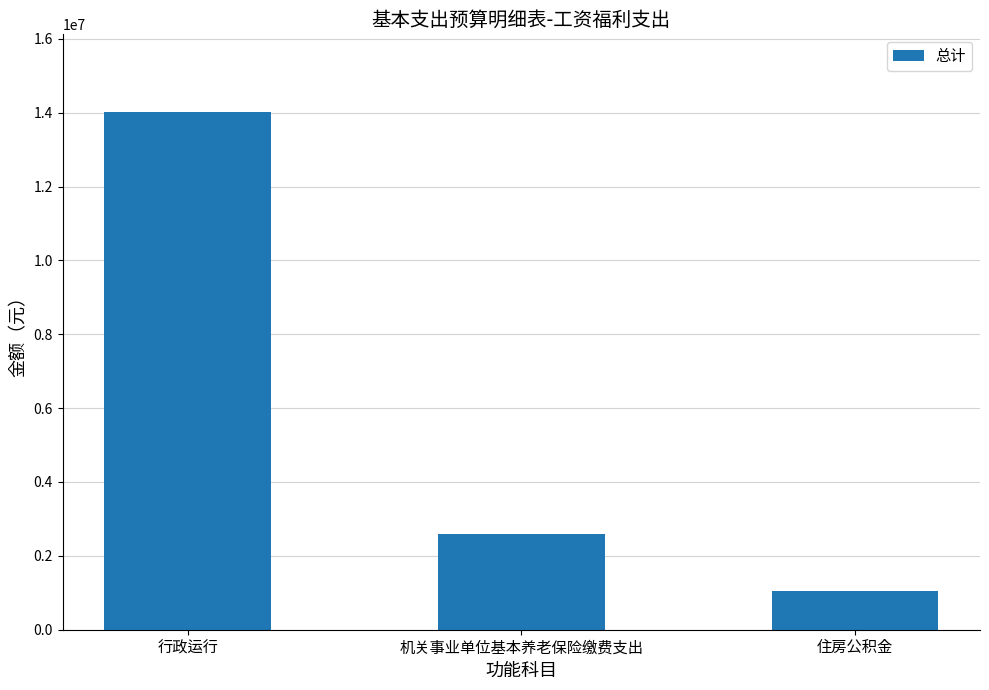

What is the approximate value at 机关事业单位基本养老保险缴费支出?

2592758.0